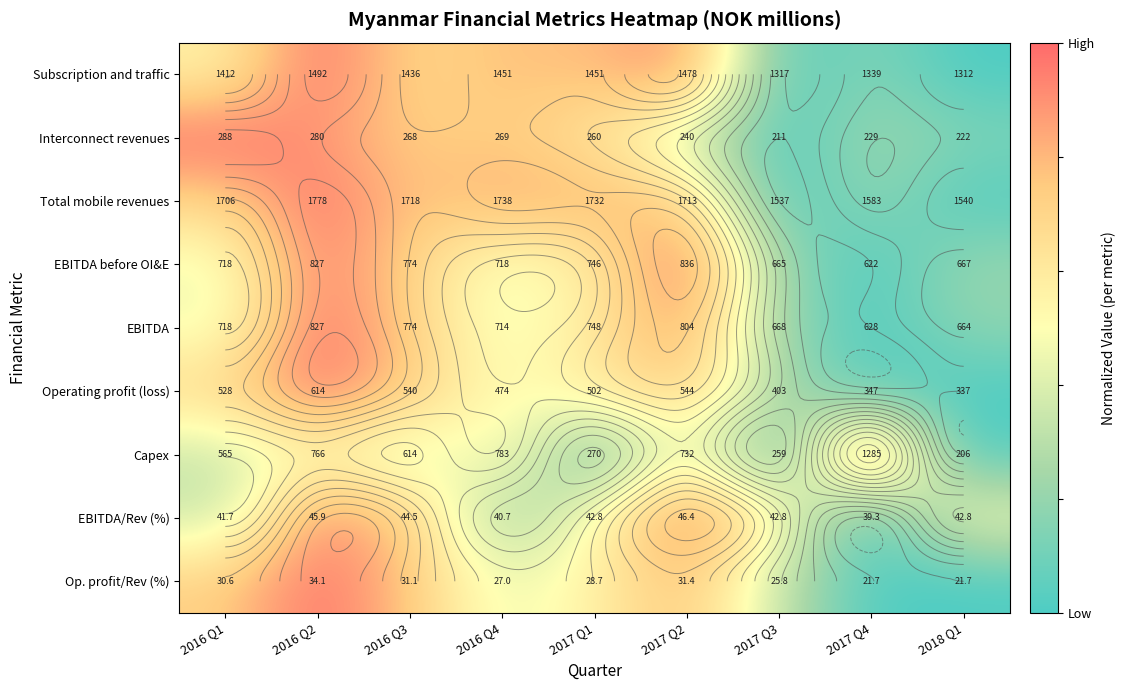

The value of Subscription and traffic at 2017 Q2 is 0.4. True or false?

False